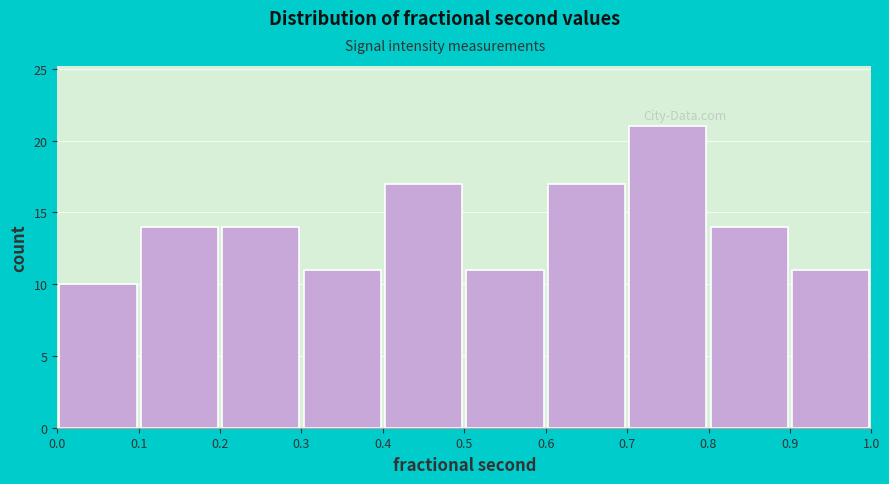

Over which range of the x-axis is the bar tallest?

0.7 to 0.8